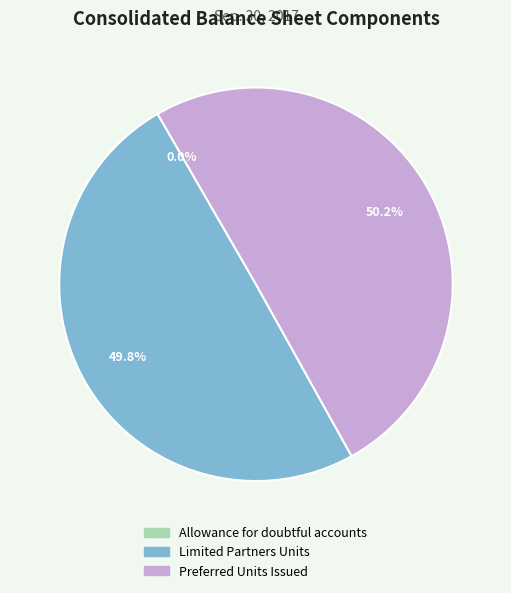

The Limited Partners Units slice represents 50% of the pie. True or false?

True